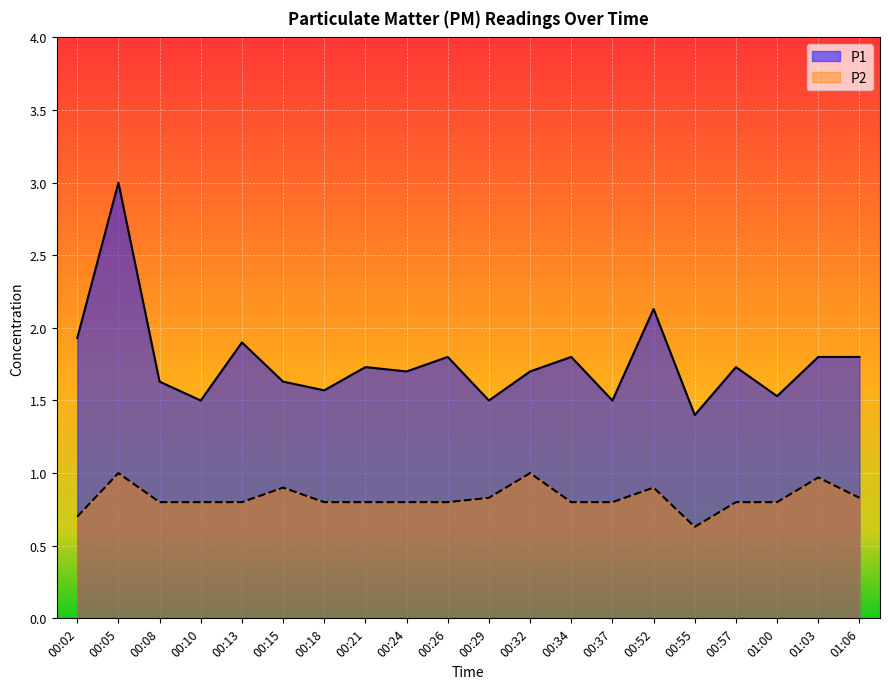

Reading left to right, list all the values displayed in this chart.

P1: 00:02=1.9	00:05=3.0	00:08=1.6	00:10=1.5	00:13=1.9	00:15=1.6	00:18=1.6	00:21=1.7	00:24=1.7	00:26=1.8	00:29=1.5	00:32=1.7	00:34=1.8	00:37=1.5	00:52=2.1	00:55=1.4	00:57=1.7	01:00=1.5	01:03=1.8	01:06=1.8
P2: 00:02=0.7	00:05=1.0	00:08=0.8	00:10=0.8	00:13=0.8	00:15=0.9	00:18=0.8	00:21=0.8	00:24=0.8	00:26=0.8	00:29=0.8	00:32=1.0	00:34=0.8	00:37=0.8	00:52=0.9	00:55=0.6	00:57=0.8	01:00=0.8	01:03=1.0	01:06=0.8